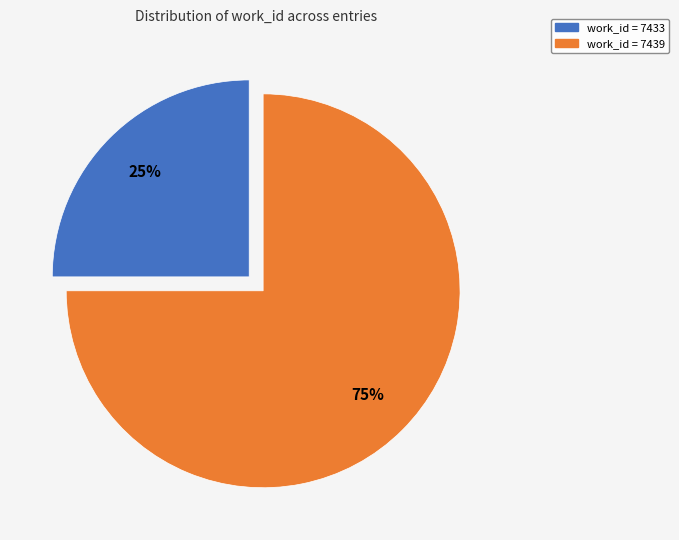

To the nearest percent, what is the average slice percentage?

50%